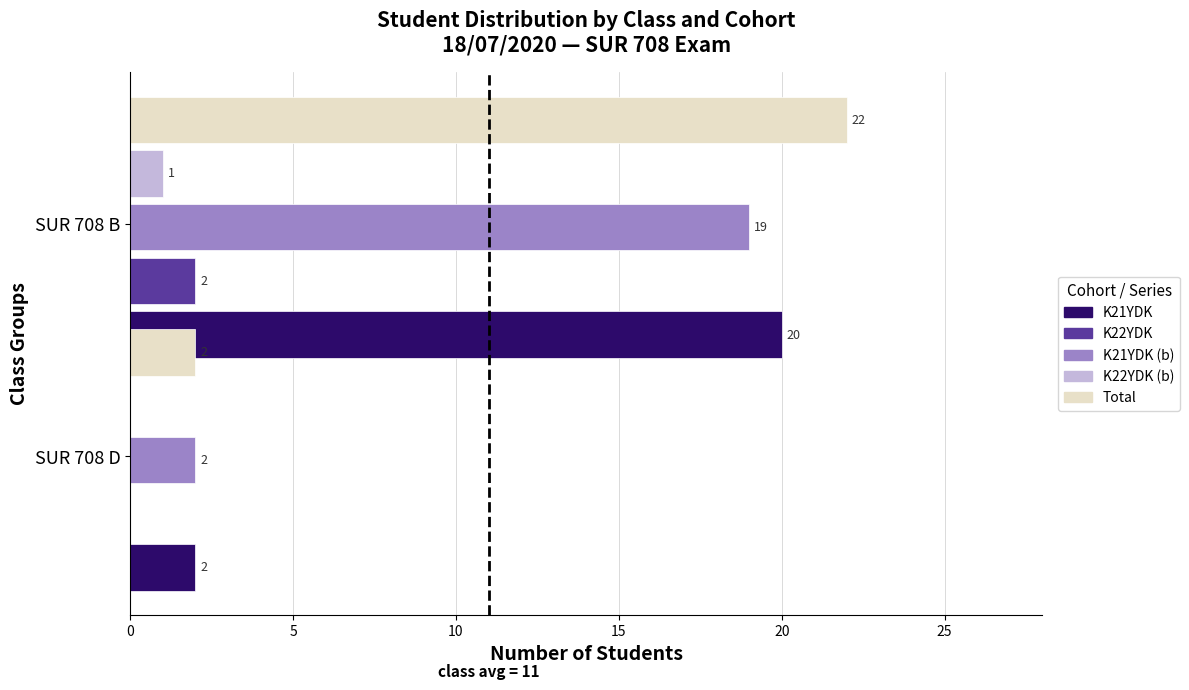

Reading left to right, what are all the values shown in this chart?

K21YDK: 20	2
K22YDK: 2	0
K21YDK (b): 19	2
K22YDK (b): 1	0
Total: 22	2